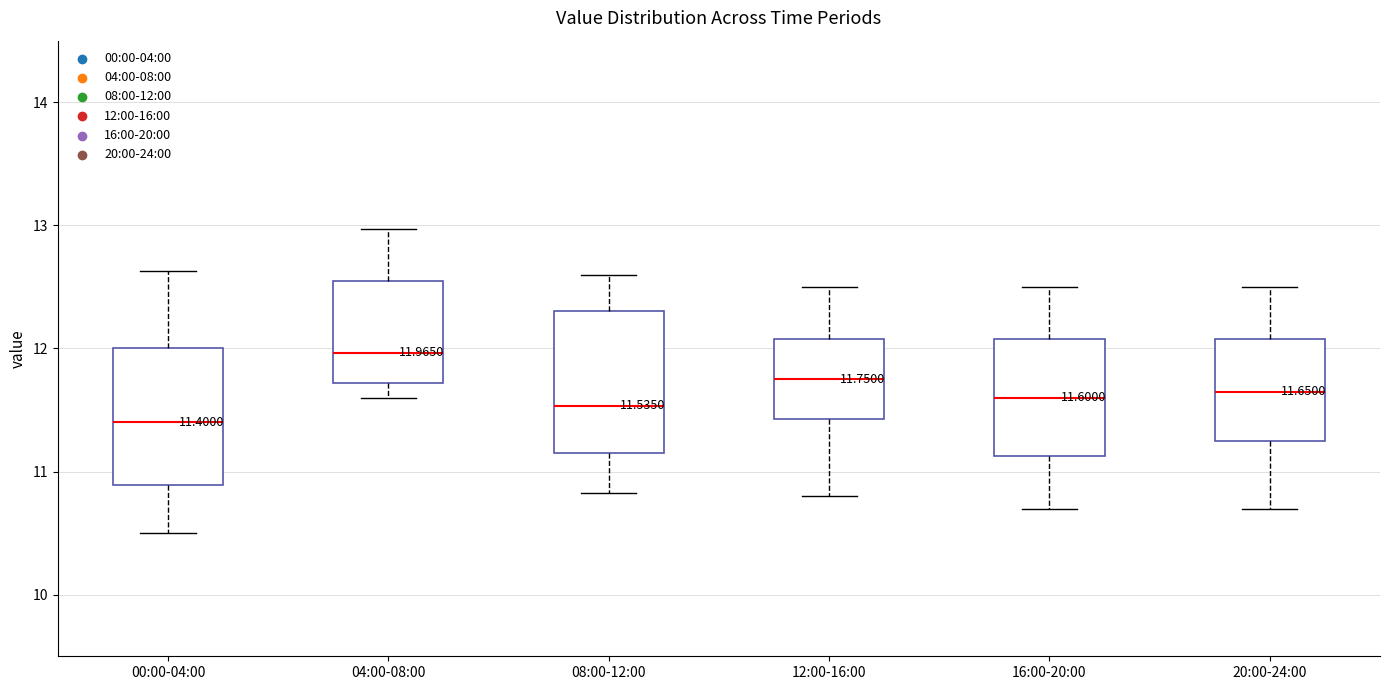

Which box has the lowest median line?

00:00-04:00